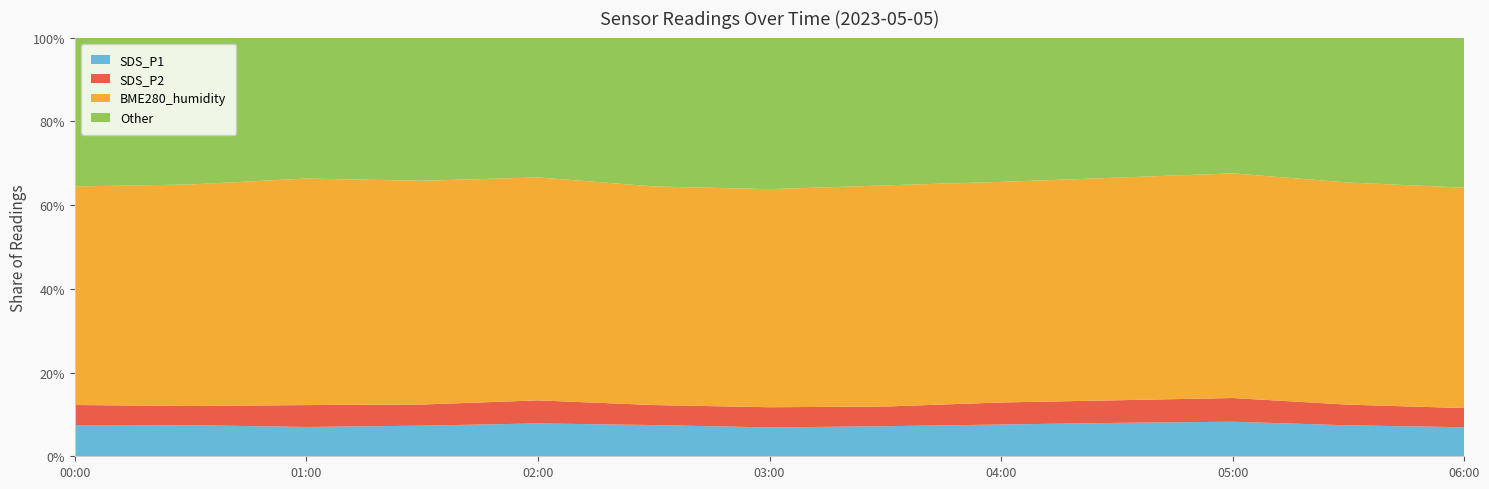

The SDS_P1 series shows 7.5 at 00:00. True or false?

True